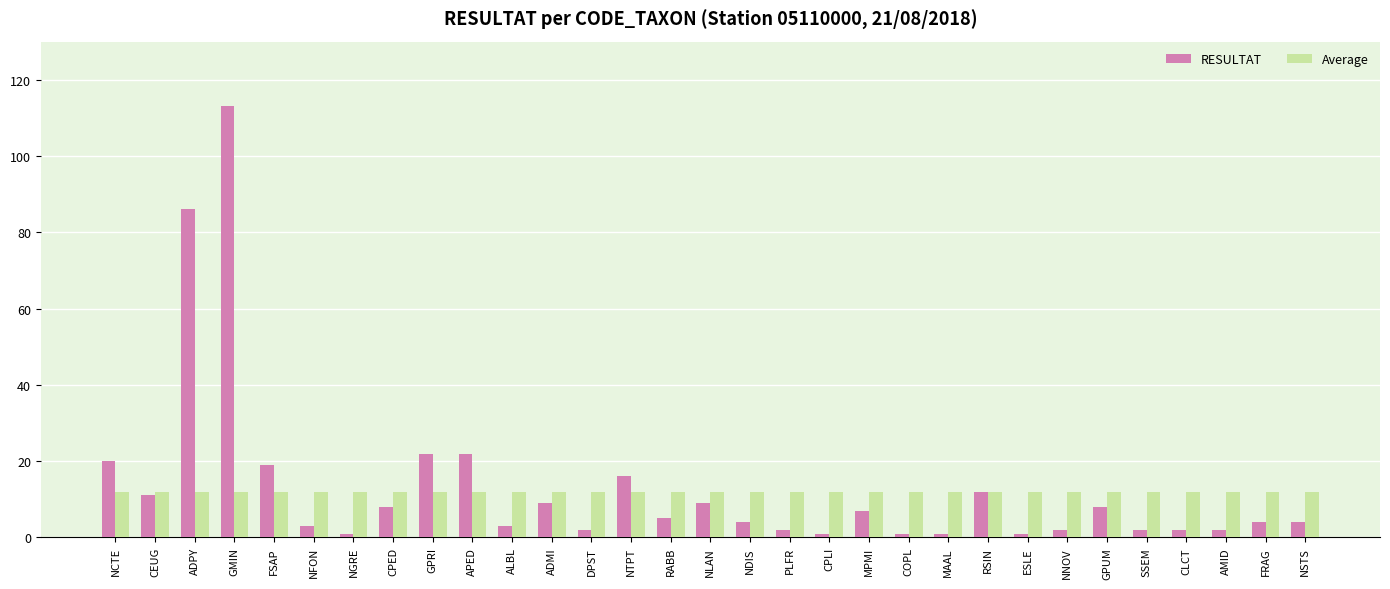

How many bars are there in total?

62